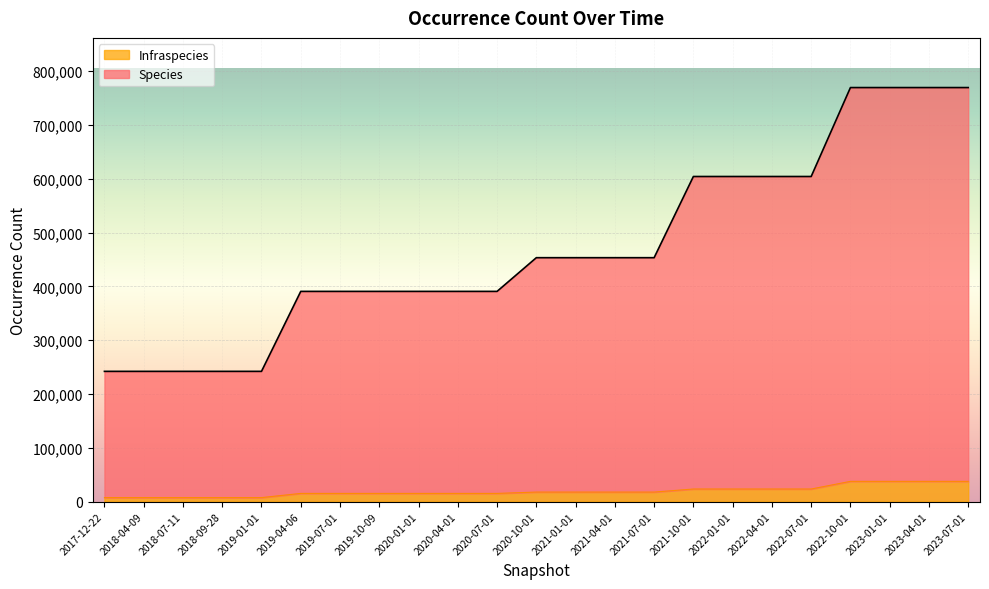

True or false: Infraspecies has a value of 26327 at 2021-01-01.

False